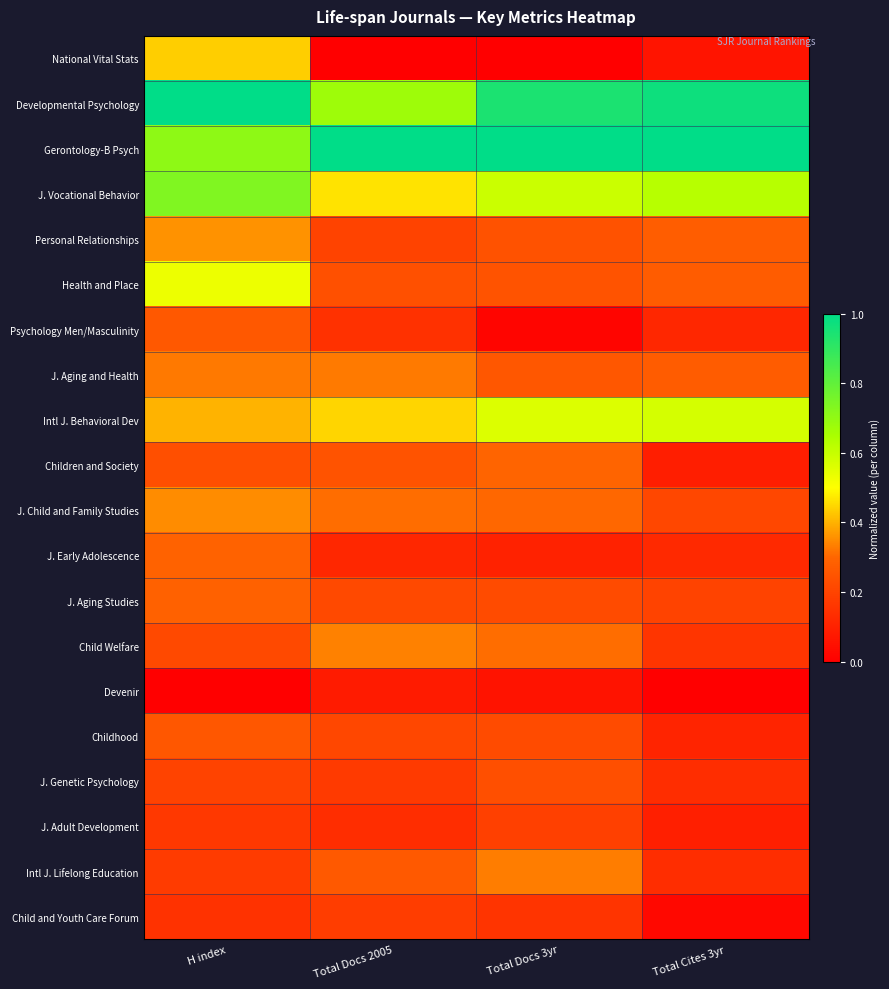

What is the spread (max minus min) of values at Total Docs 3yr?

1.0